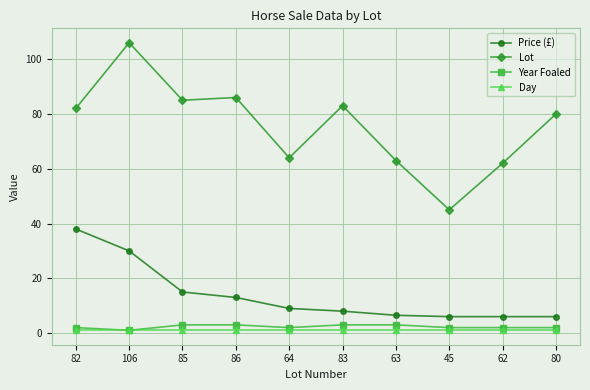

Which series has the widest spread of values?

Lot